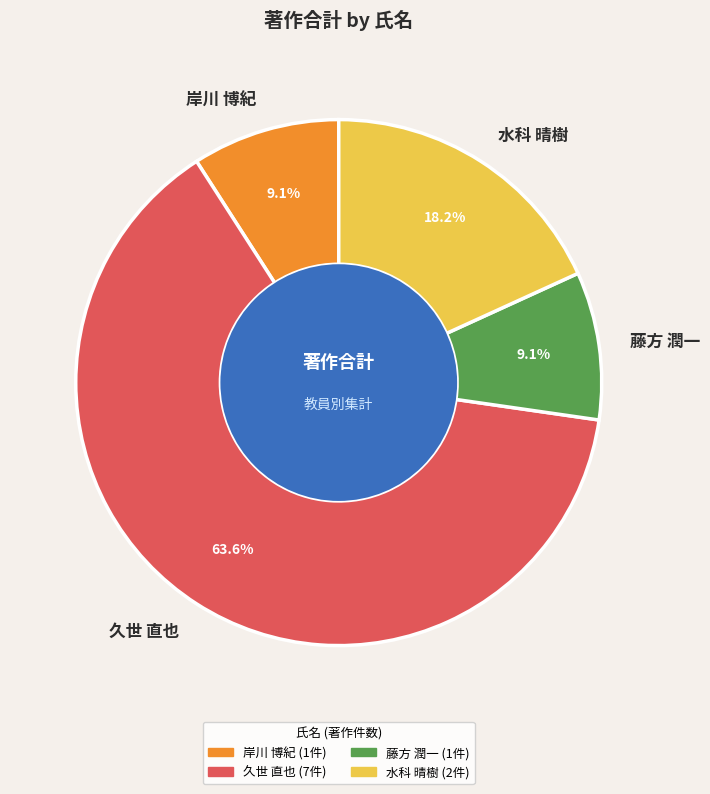

What is the ratio of the value at 久世 直也 to the value at 藤方 潤一?

7.0